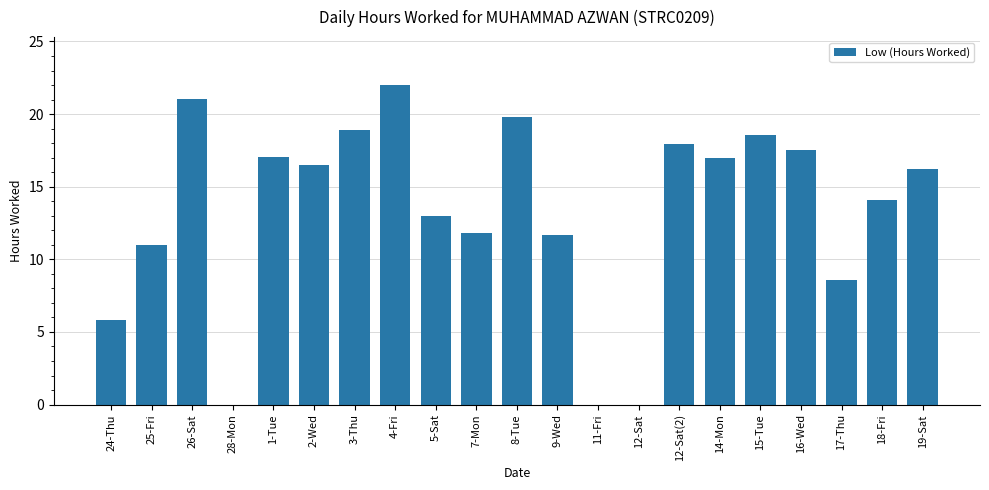

The value at 24-Thu is 3.8. True or false?

False